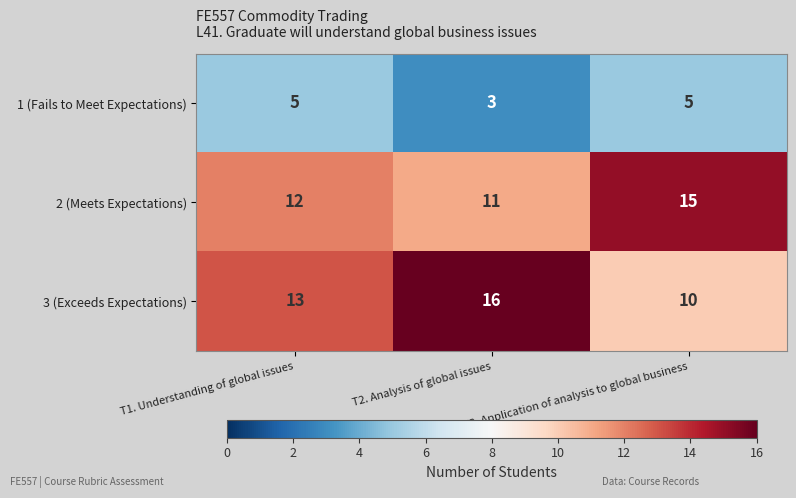

What is the difference between the maximum and minimum values in the 3 (Exceeds Expectations) series?

6